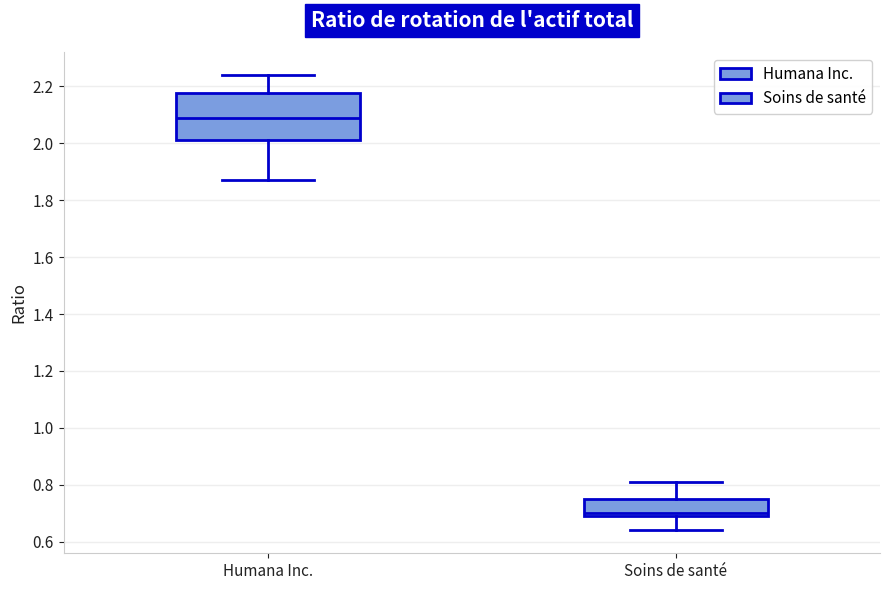

Reading left to right, transcribe this box plot: for each box, give where its median line is, the range the box spans, and where its two whiskers end, as read against the y-axis. The values are not printed on the chart, so give them approximately, as read against the axis.

Humana Inc.: median 2.10, box 2.02 to 2.18, whiskers 1.88 to 2.24
Soins de santé: median 0.70 (just above the box's lower edge), box 0.70 to 0.76, whiskers 0.64 to 0.82